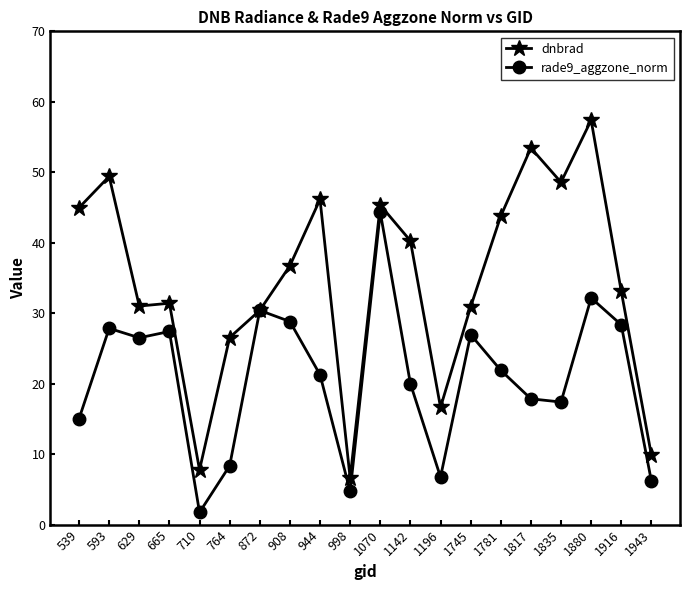

True or false: dnbrad has more than 2 points higher than both neighbors.

True